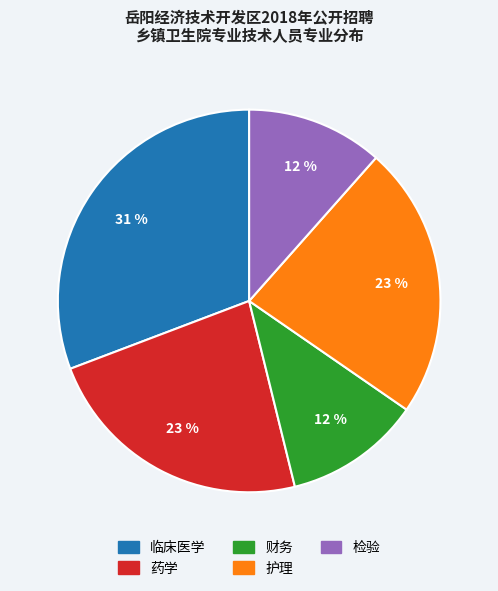

Does 临床医学 account for over 50% of the chart?

No